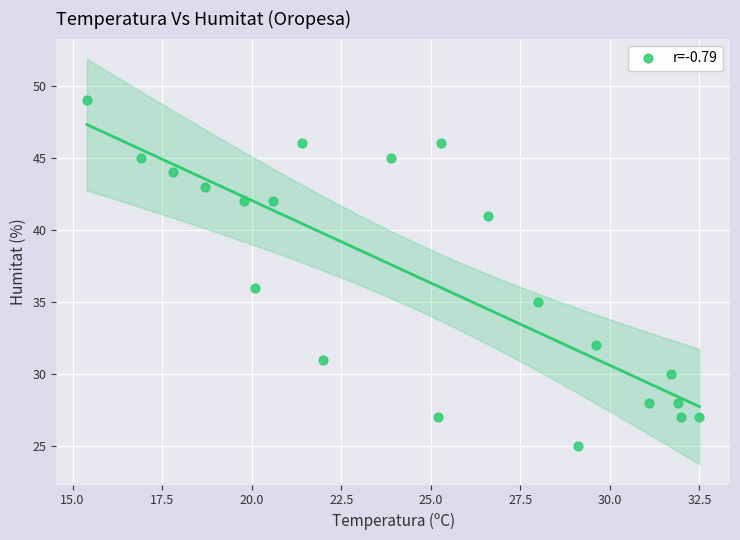

What is the range of Y values (max minus min)?

24